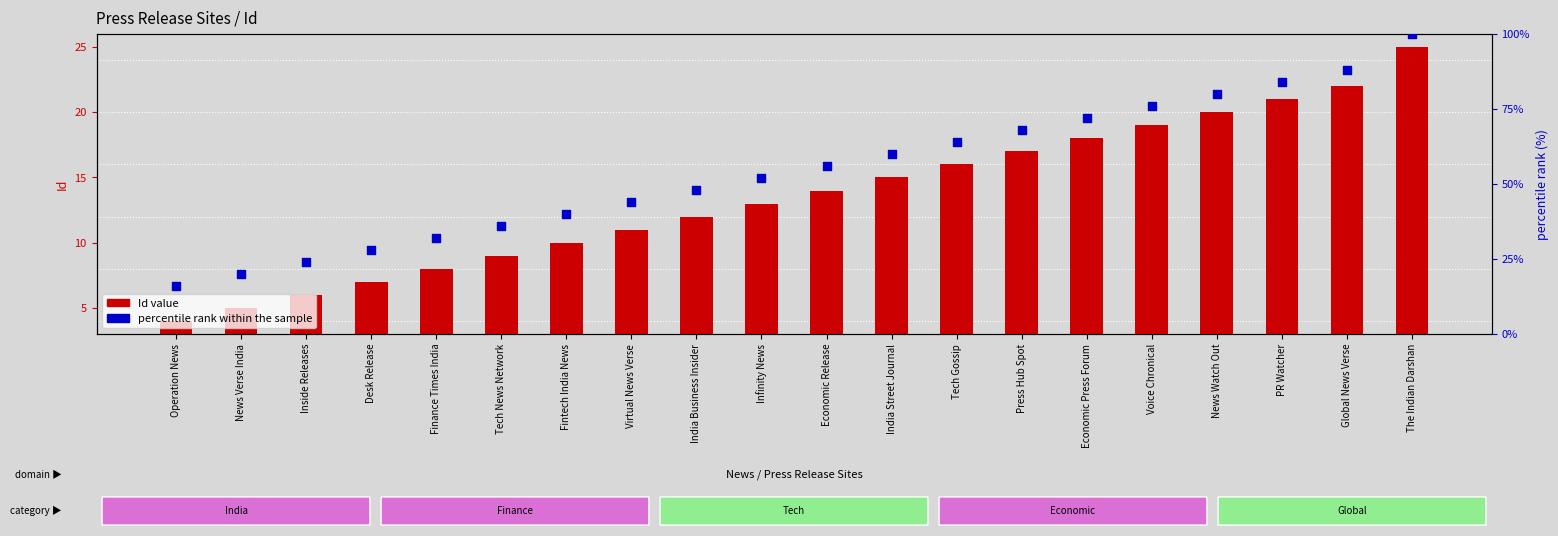

What are all the series names shown in the legend?

Id value, percentile rank within the sample